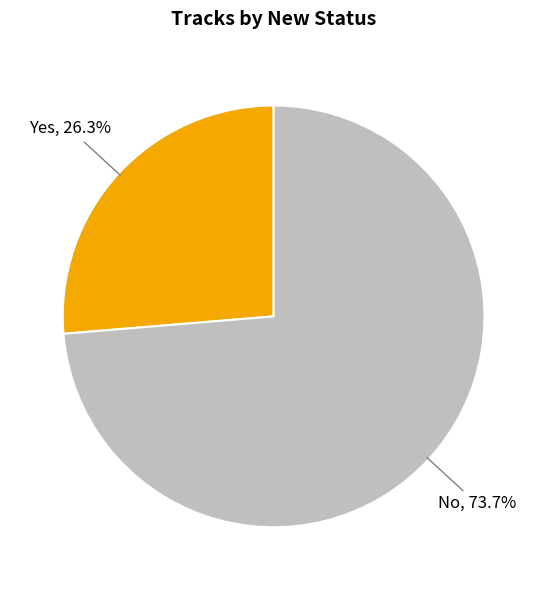

Which has a higher value, Yes or No?

No